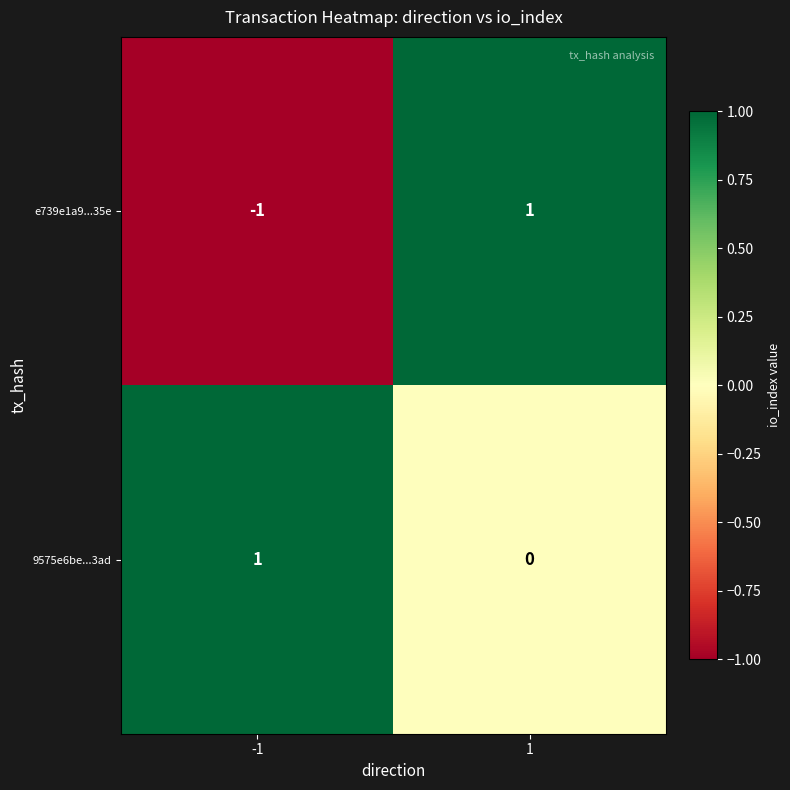

Rank the series by their average value, from lowest to highest.

e739e1a9...35e, 9575e6be...3ad